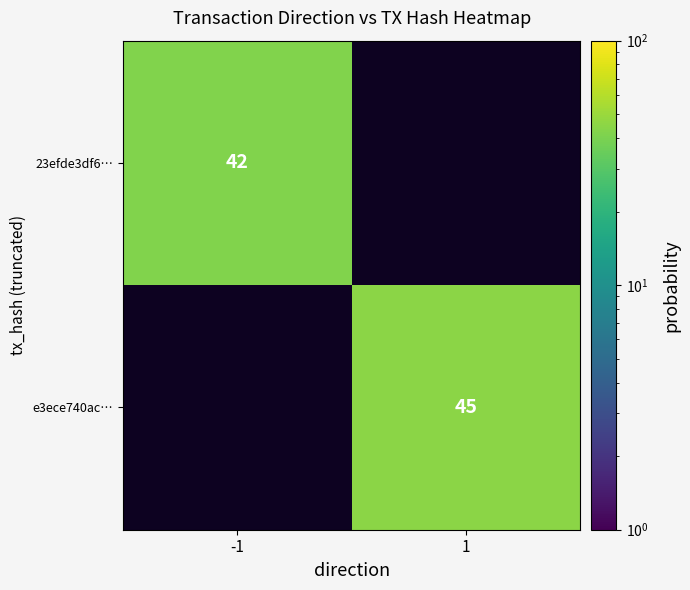

The e3ece740ac… series shows 45 at 1. True or false?

True